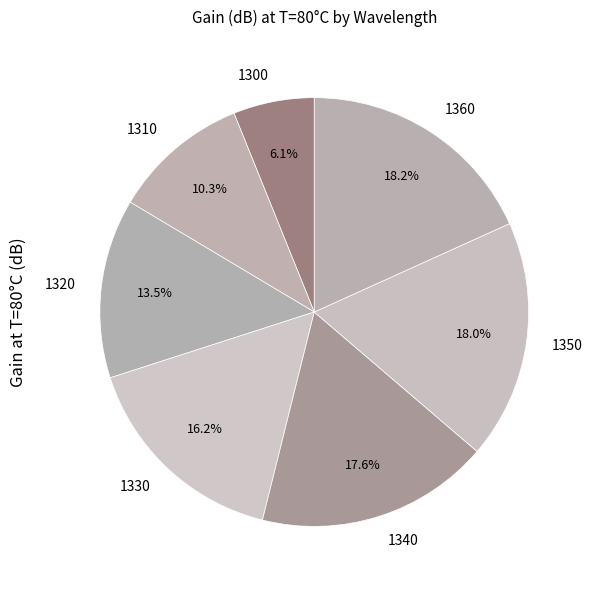

Between 1300 and 1340, which is larger?

1340